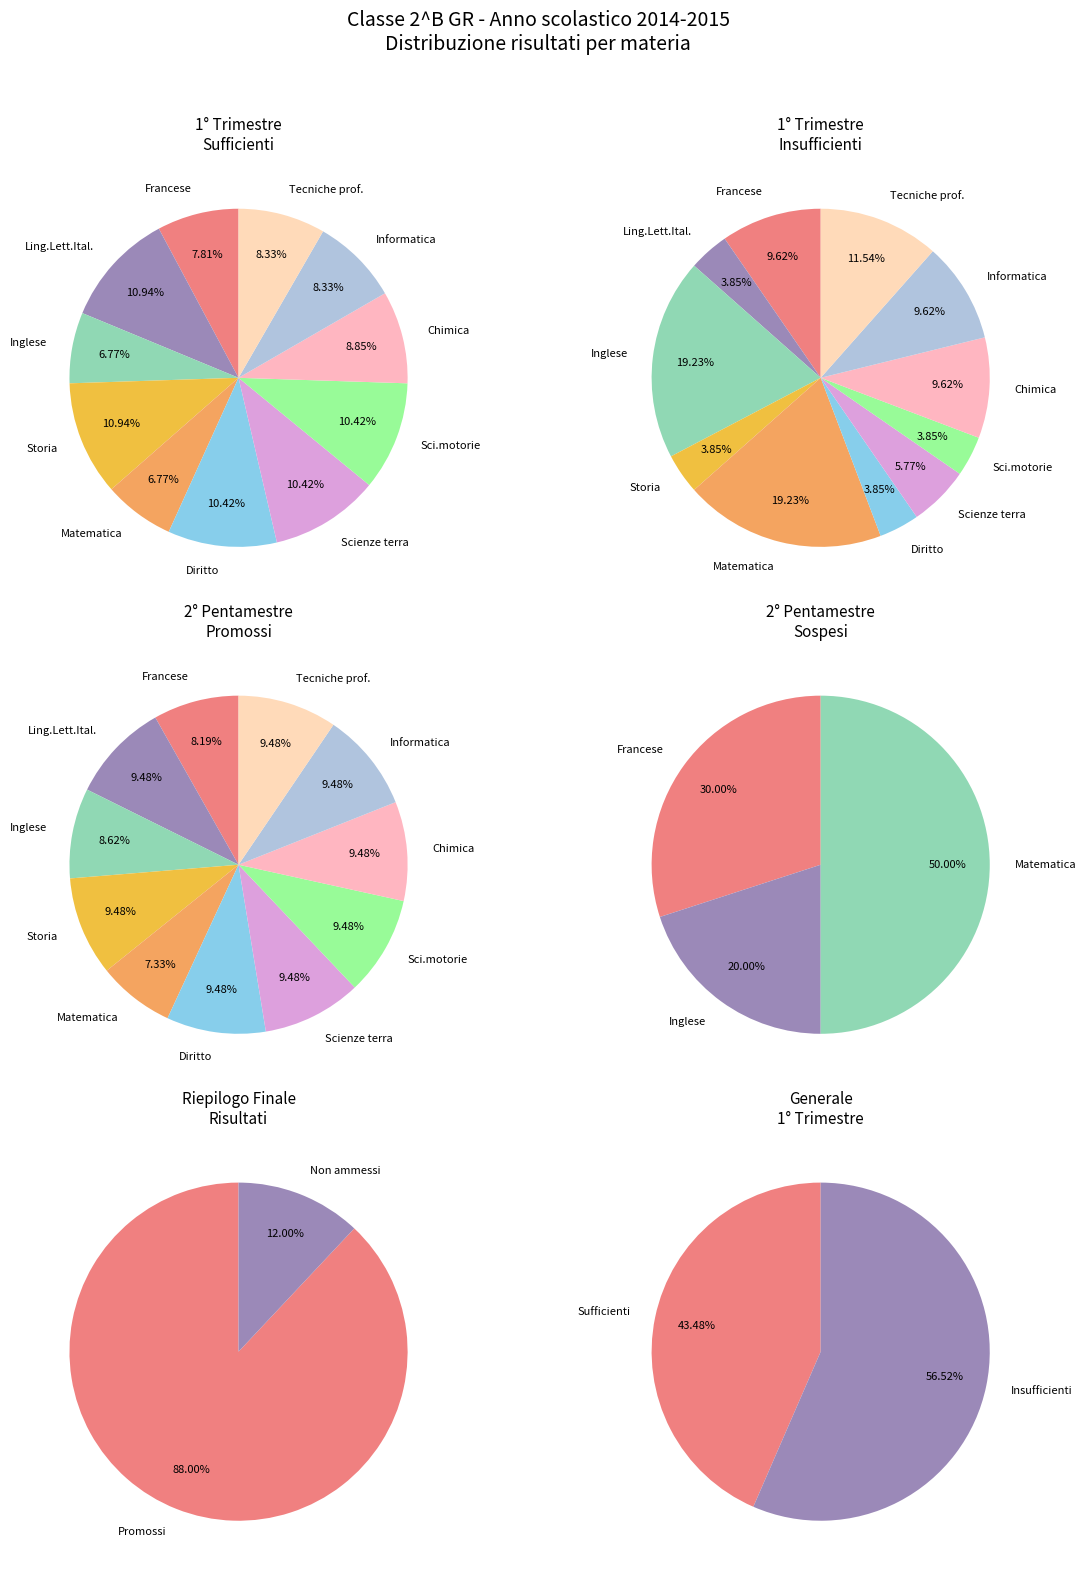

Is there a majority slice in this chart?

No